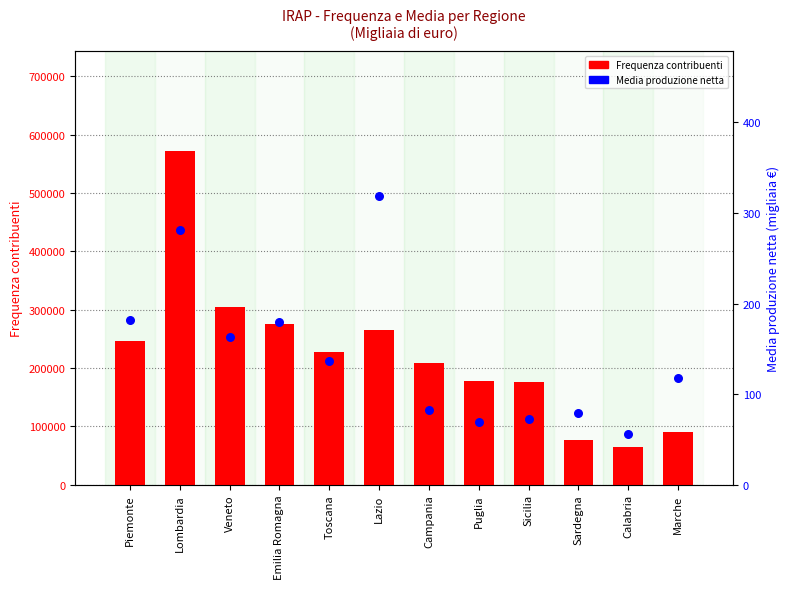

At which category is the sum across all series the highest?

Lombardia